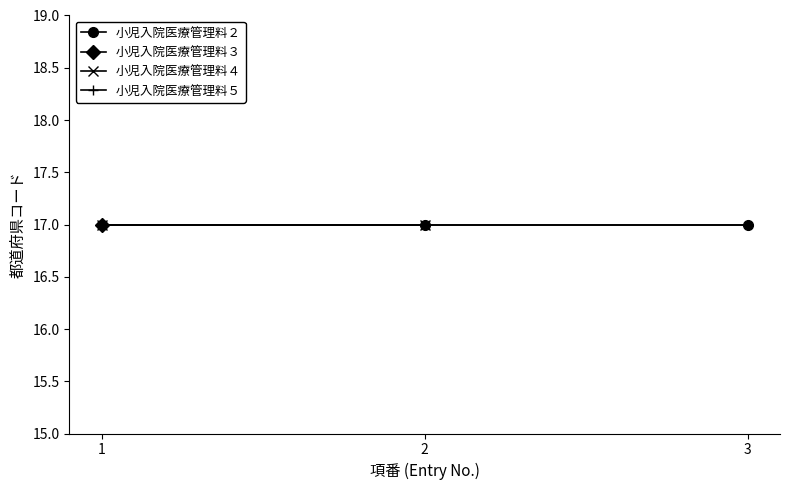

Reading left to right, list all the values displayed in this chart.

x_values=1	1=2	2=3